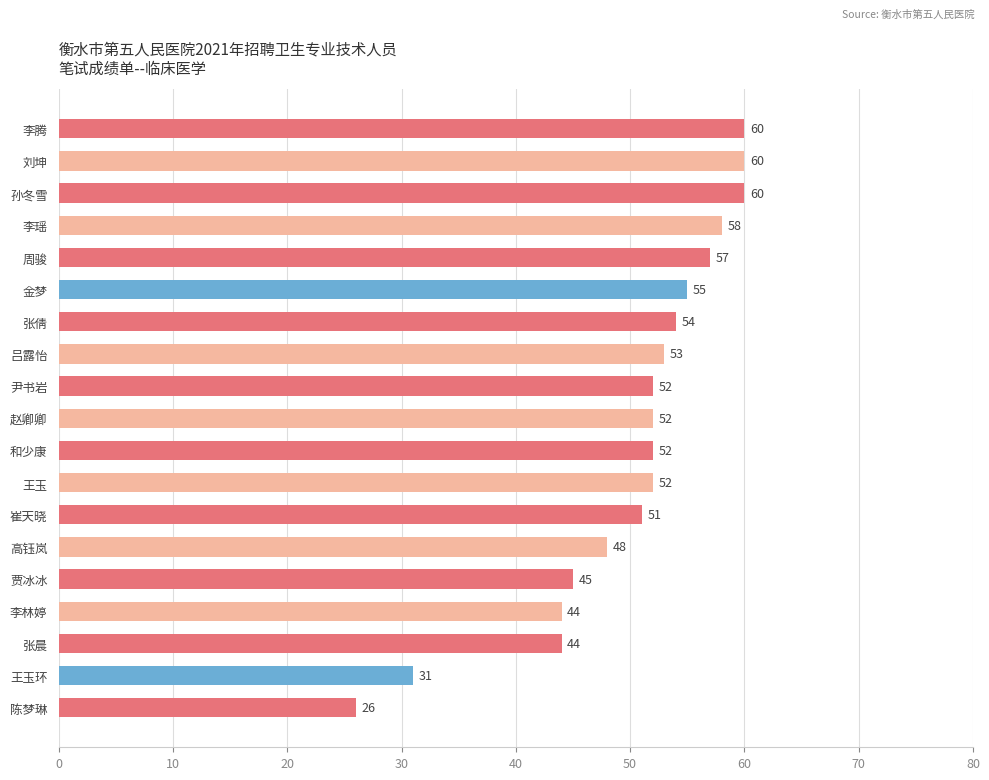

What is the smallest value displayed?

26